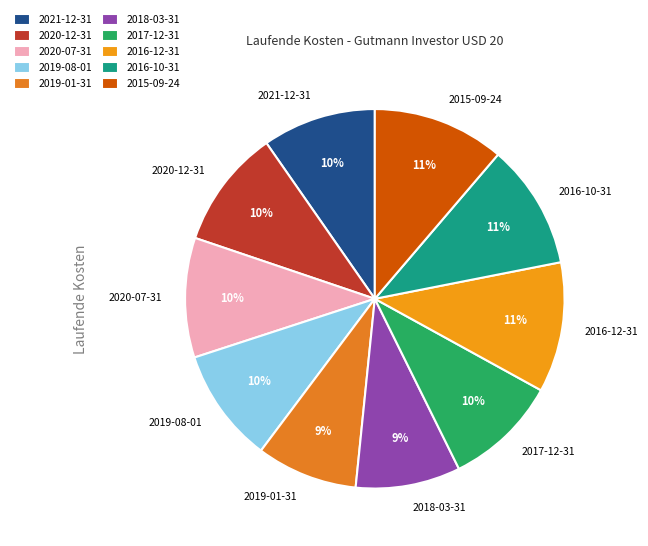

Is the sum of 2016-12-31 and 2016-10-31 greater than half?

No